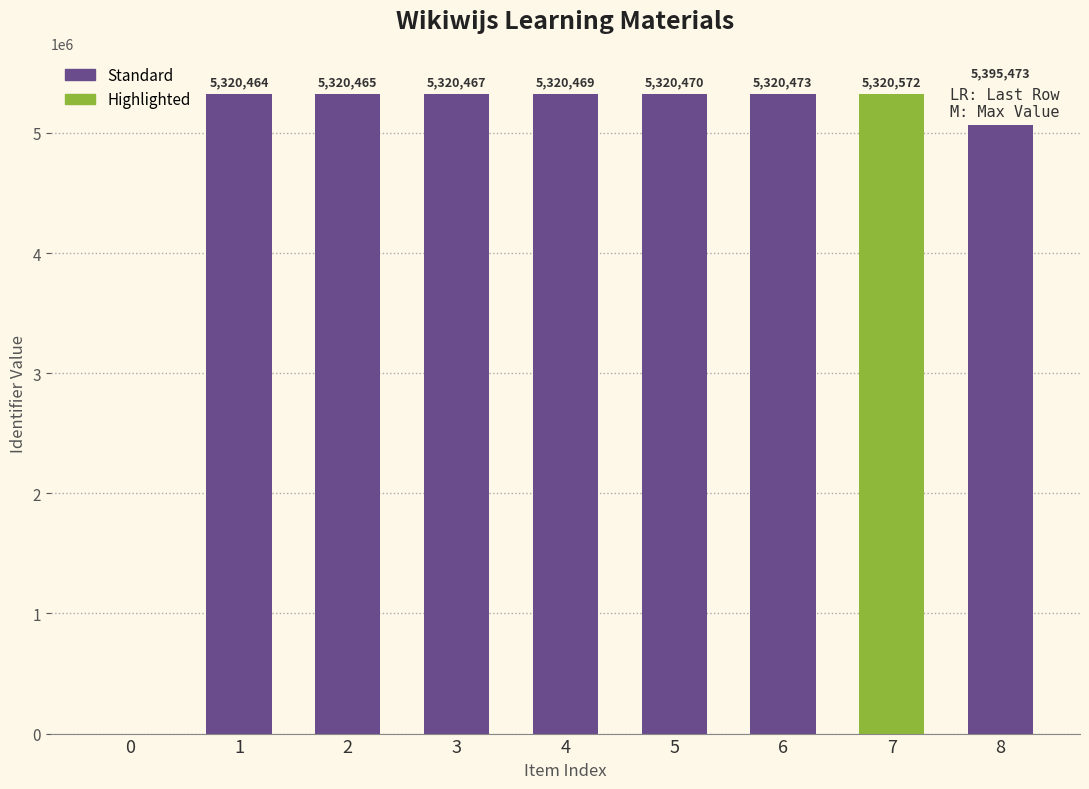

Which category has the highest value across all series?

8